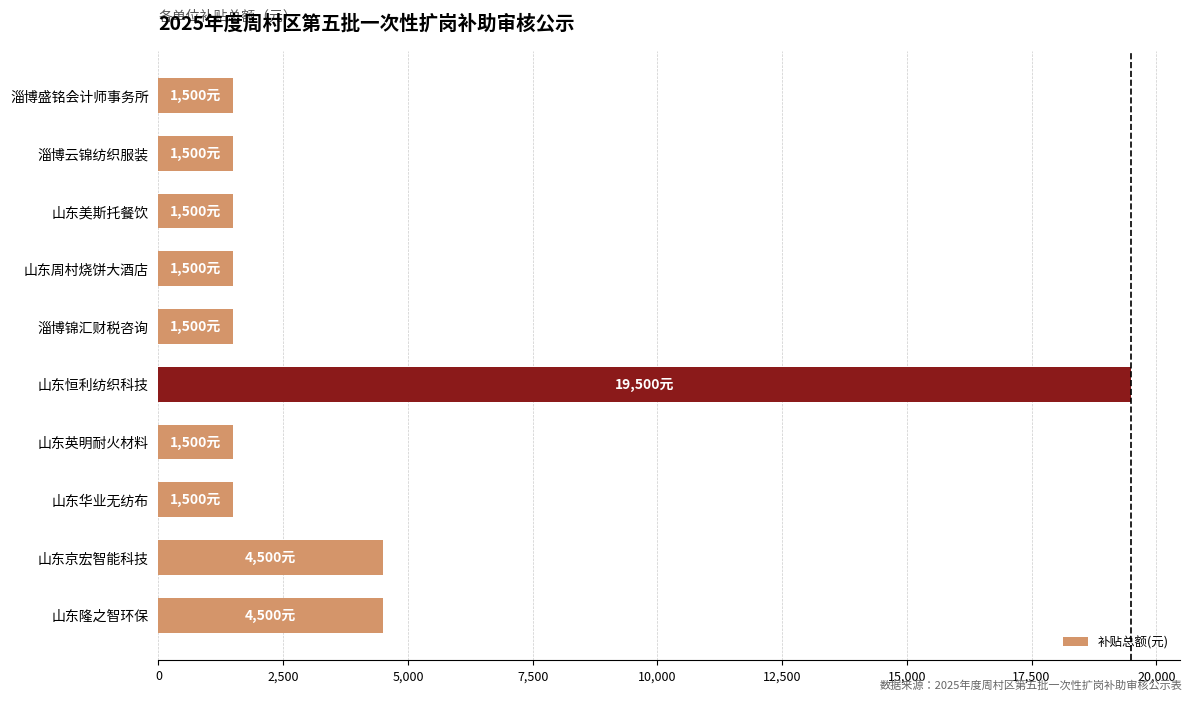

What is the sum of all values?

39000